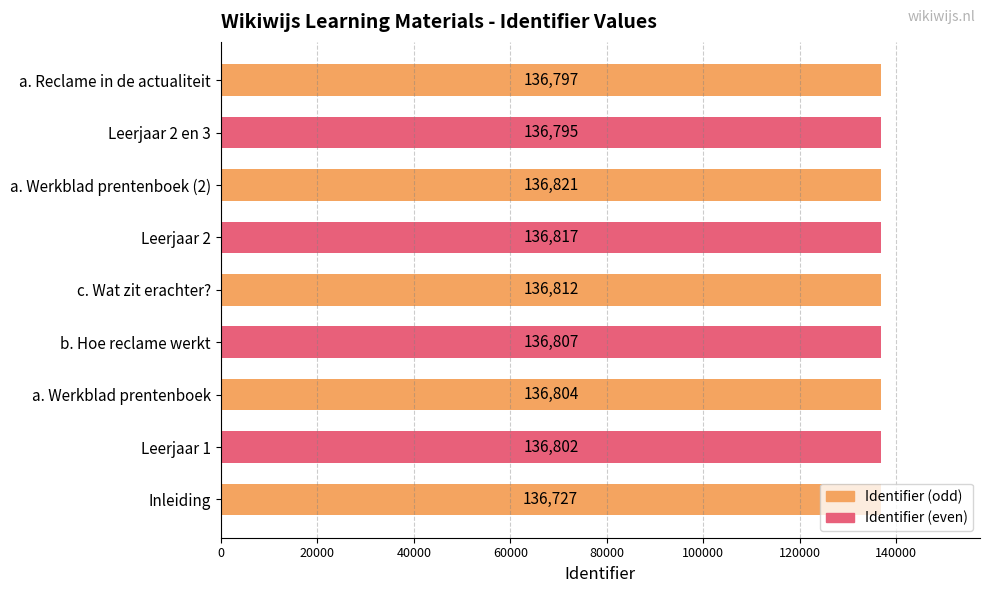

Which label corresponds to the largest value in the chart?

a. Werkblad prentenboek (2)